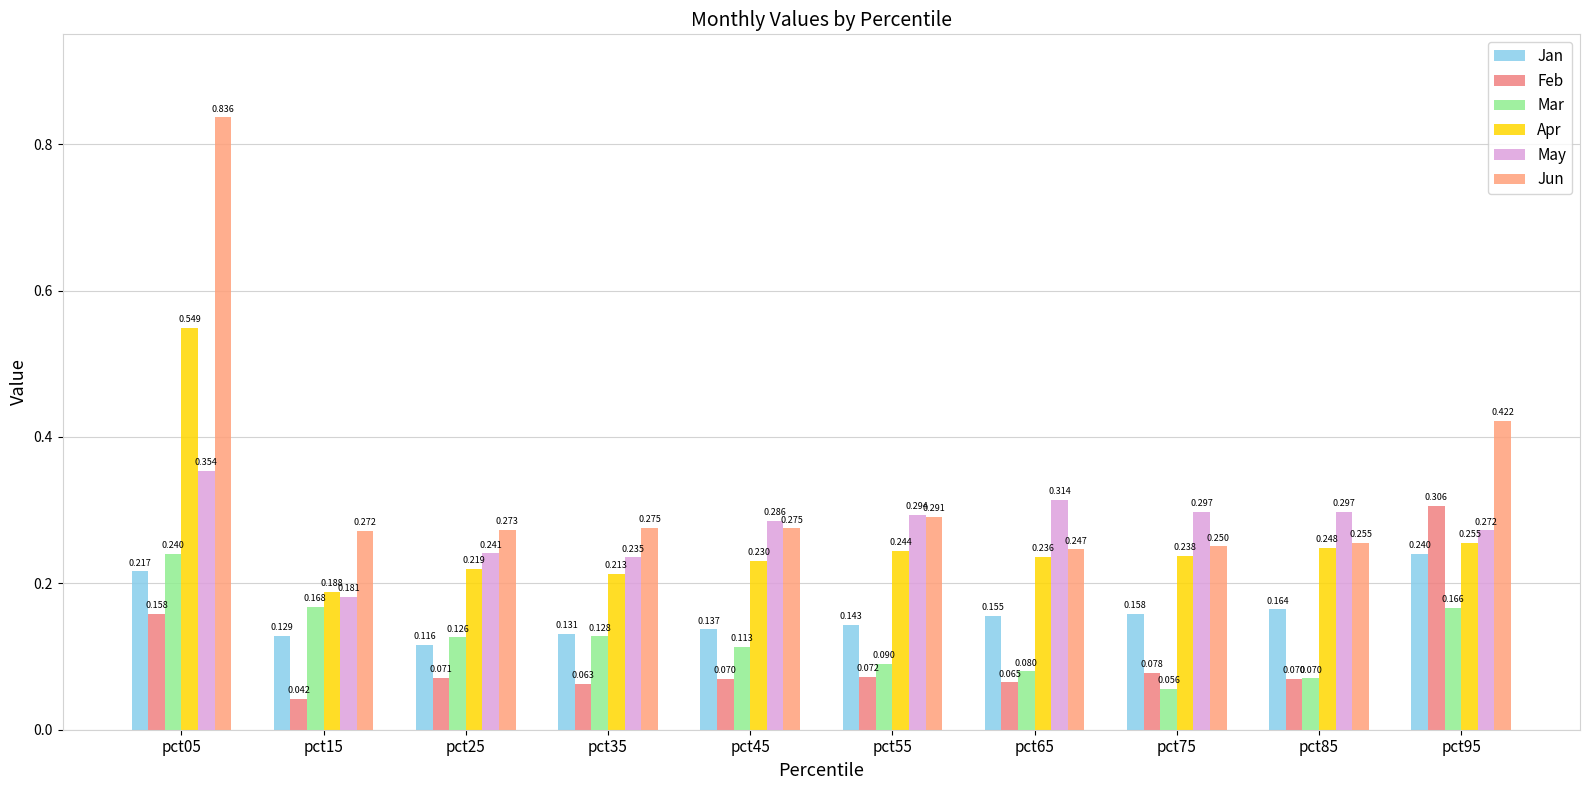

Which series has the widest spread of values?

Jun